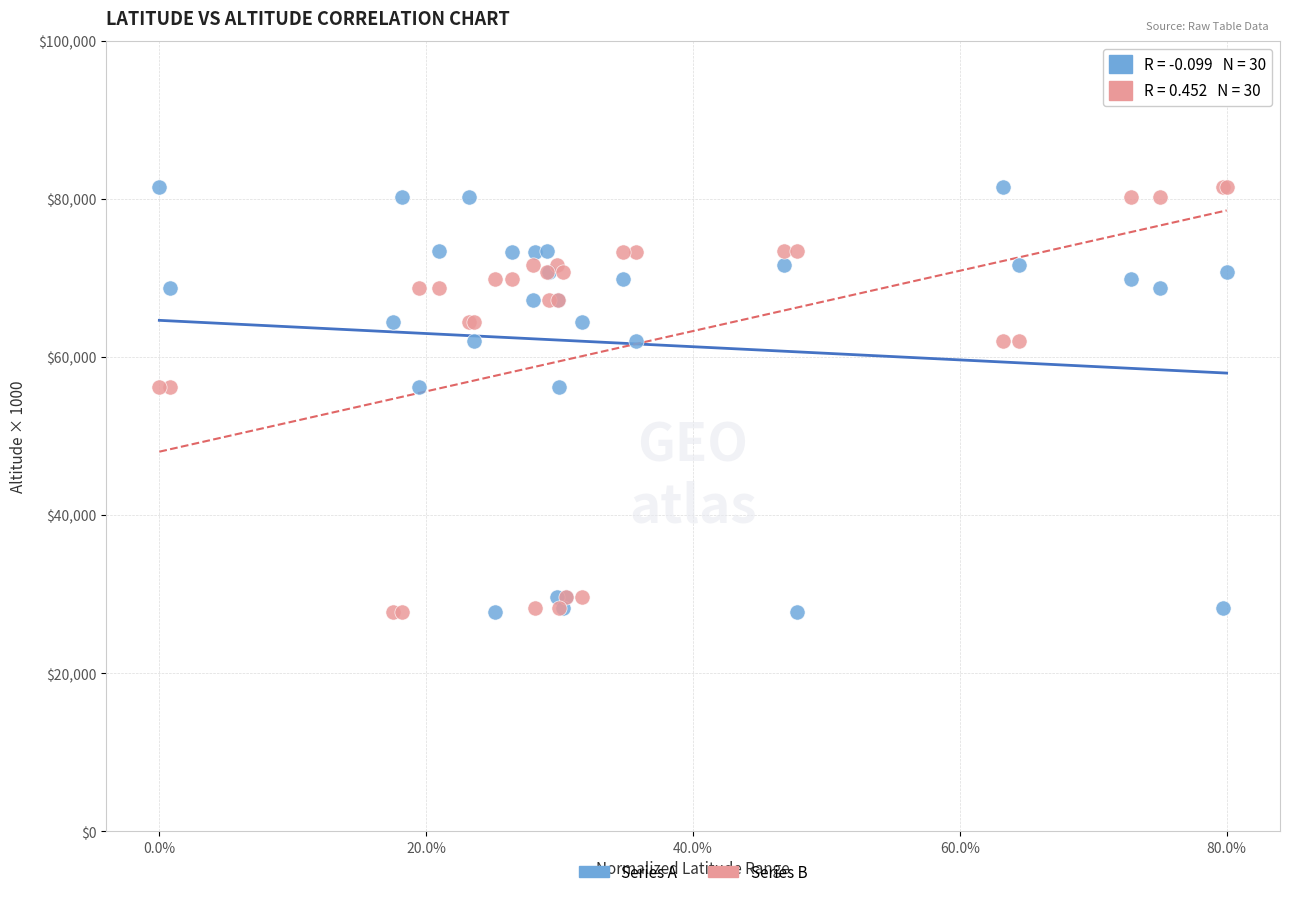

What are all the series names shown in the legend?

Series A, Series B